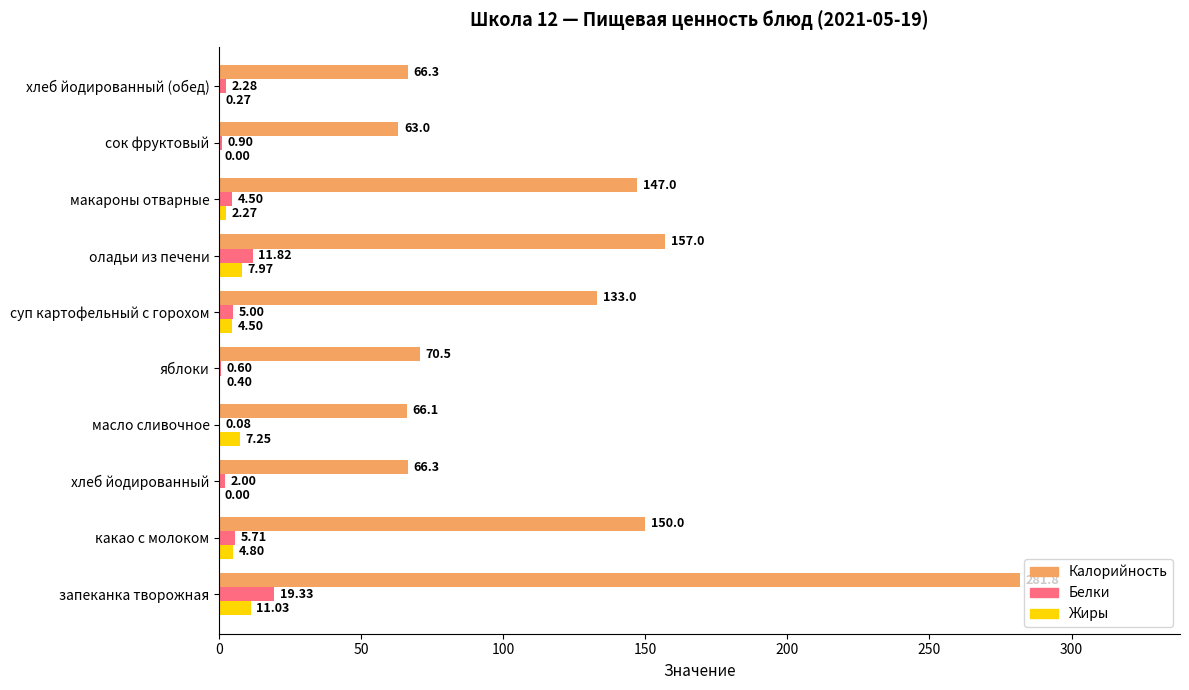

What are all the series names shown in the legend?

Калорийность, Белки, Жиры